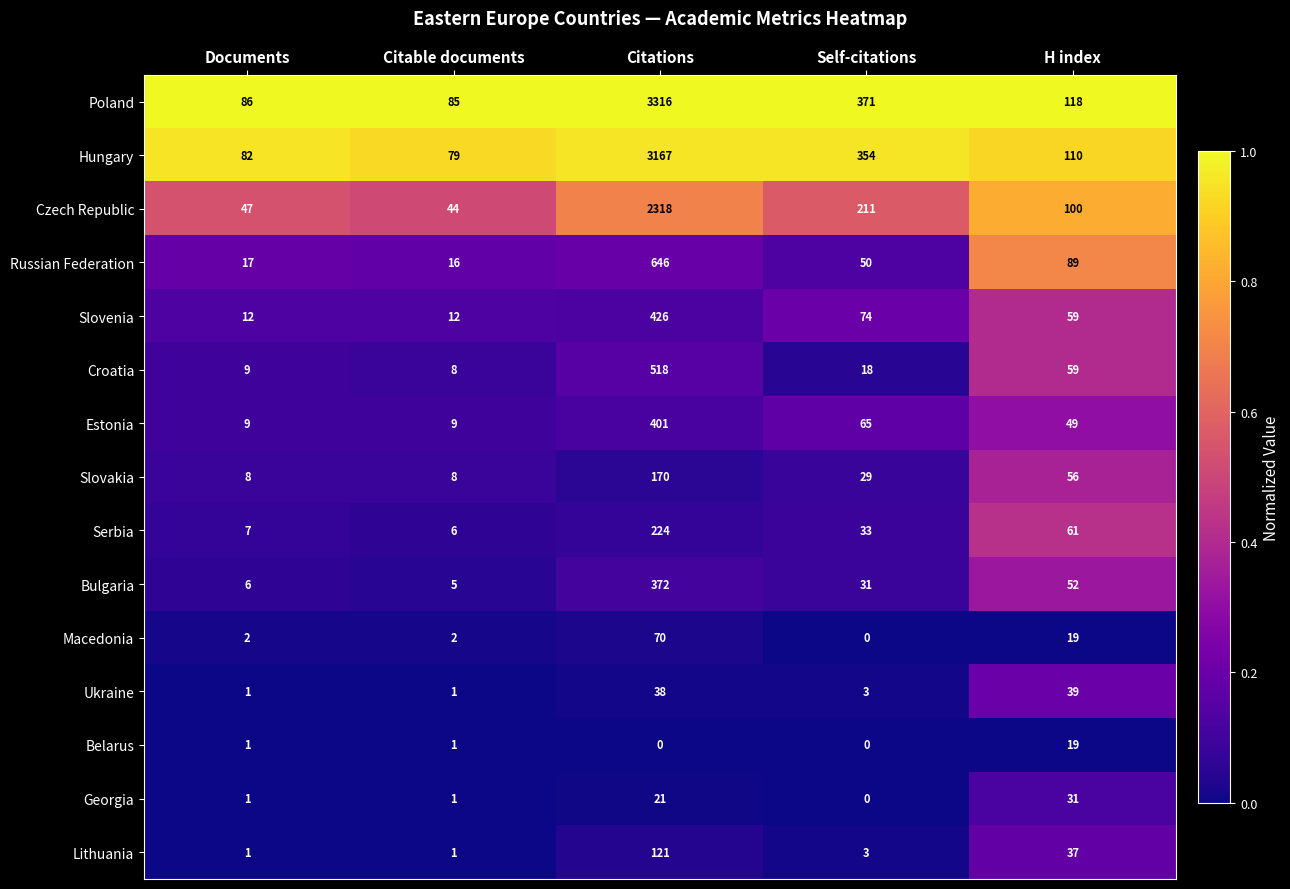

Which series has the widest spread of values?

Poland